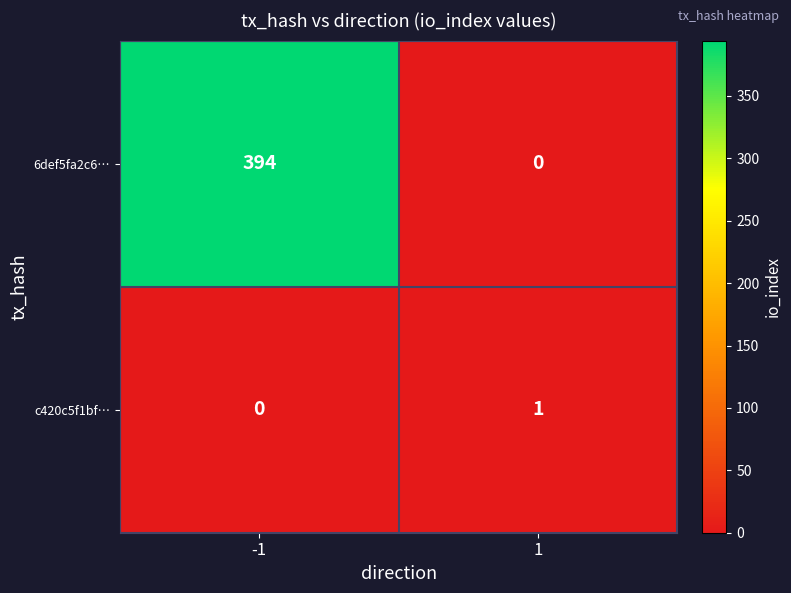

Between -1 and 1, which series saw the biggest shift?

6def5fa2c6…